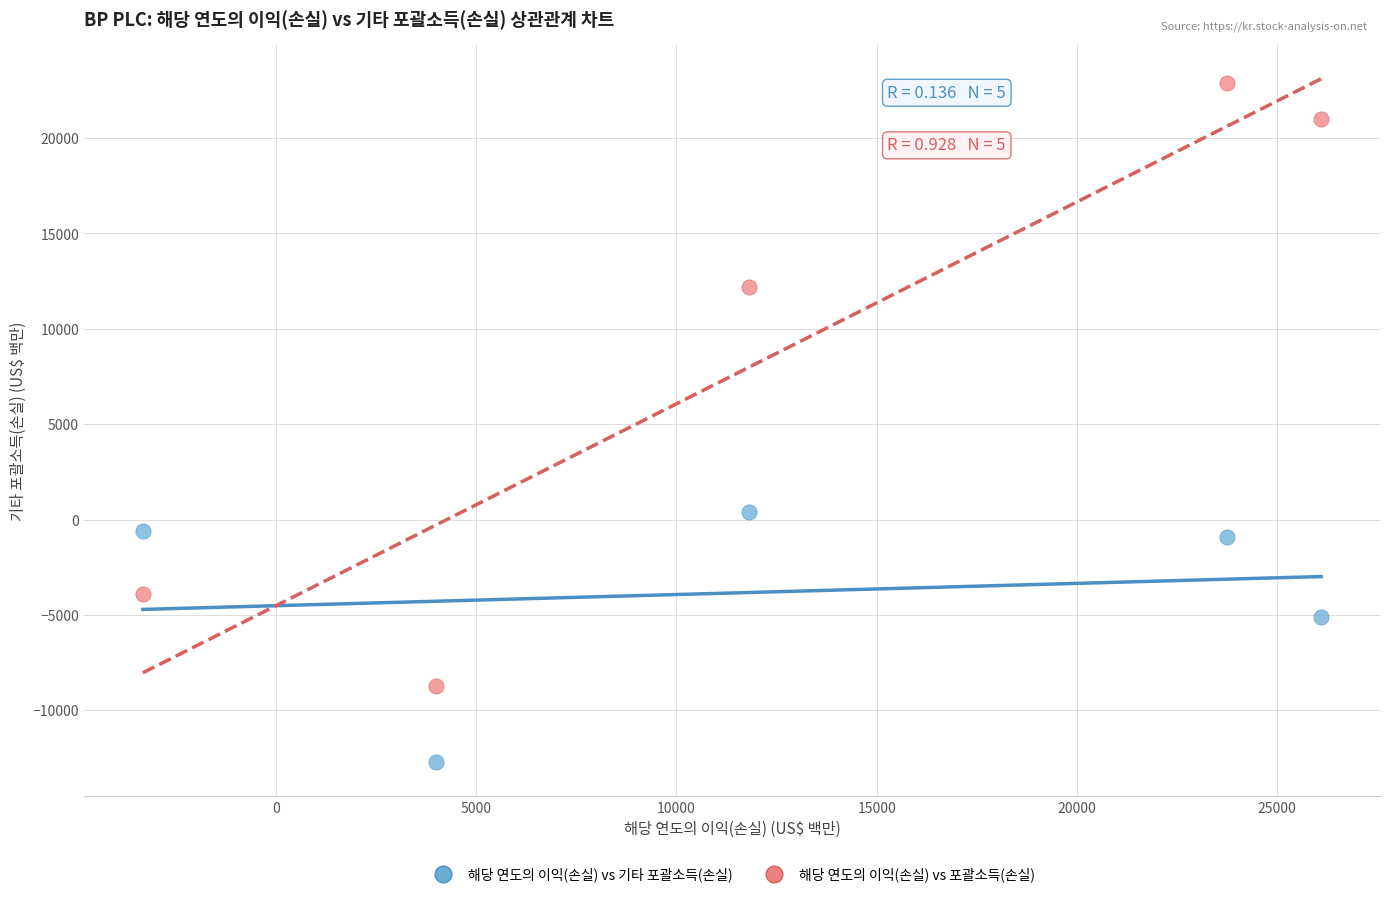

In the 해당 연도의 이익(손실) vs 기타 포괄소득(손실) series, what Y value is closest to -6167?

-5108